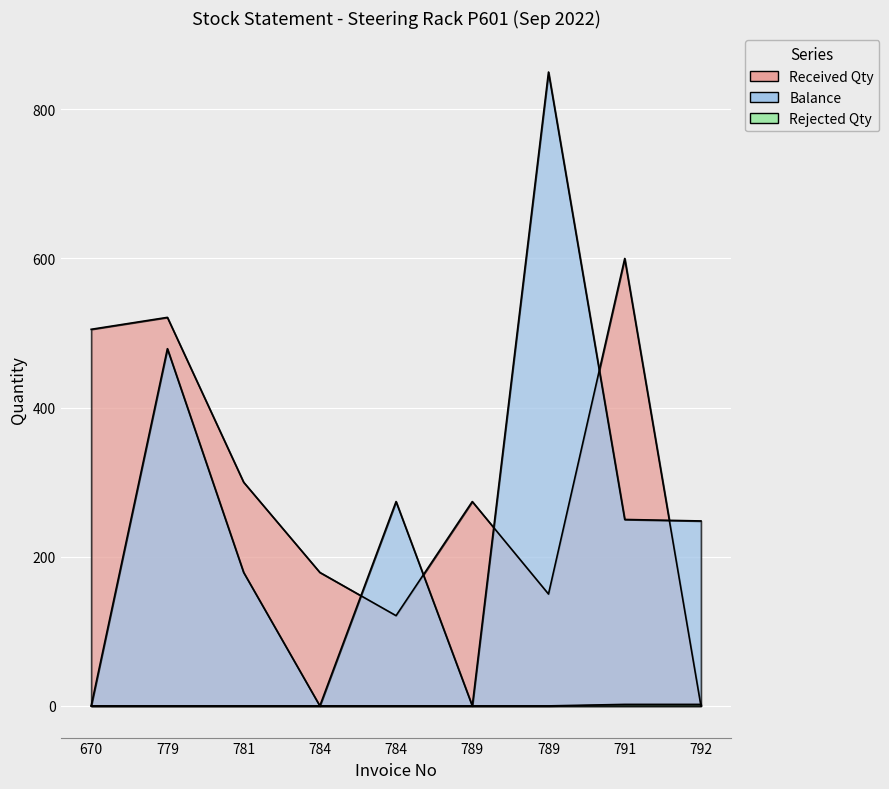

At which category is the sum across all series the highest?

779